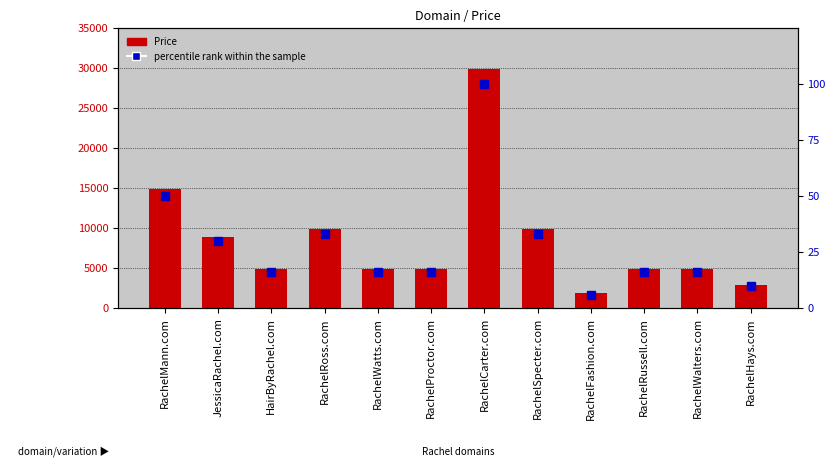

Reading left to right, transcribe all the data shown in this chart.

Price: 14888	8888	4888	9888	4888	4888	29888	9888	1888	4888	4888	2888
percentile rank within the sample: 50	30	16	33	16	16	100	33	6	16	16	10